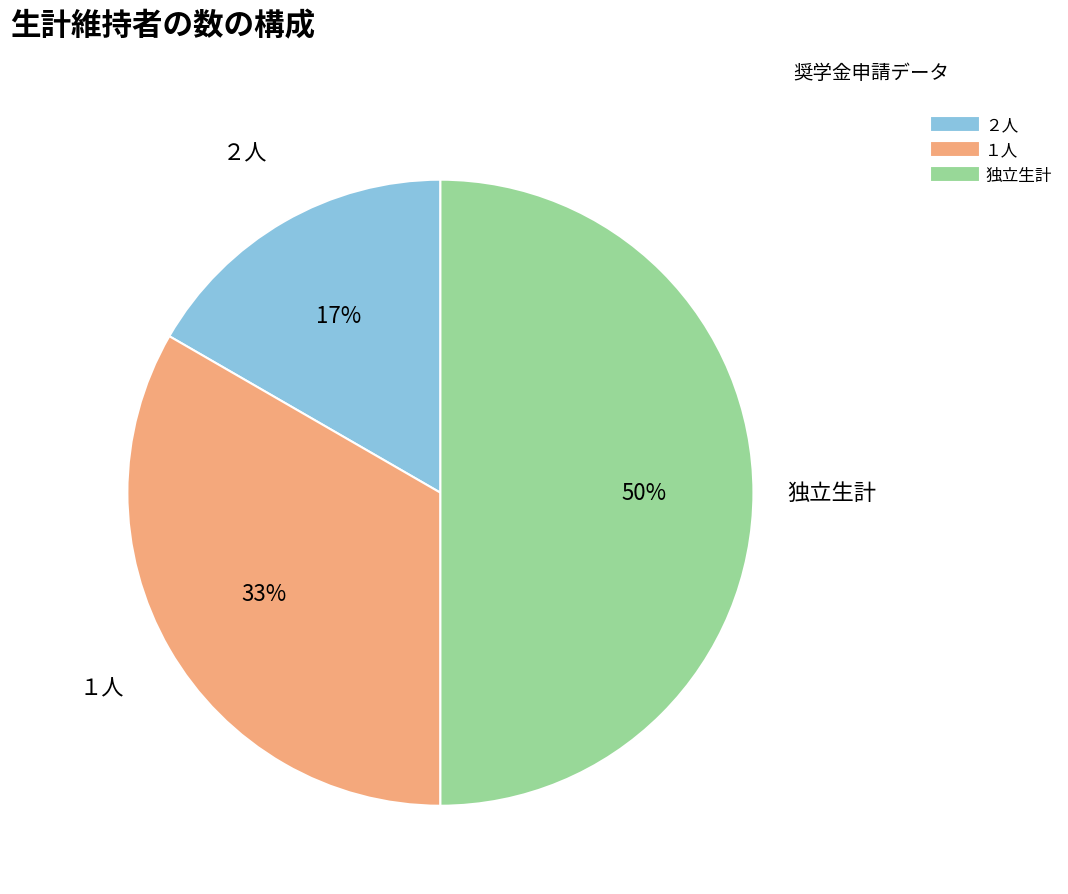

Is the sum of 独立生計 and ２人 greater than half?

Yes